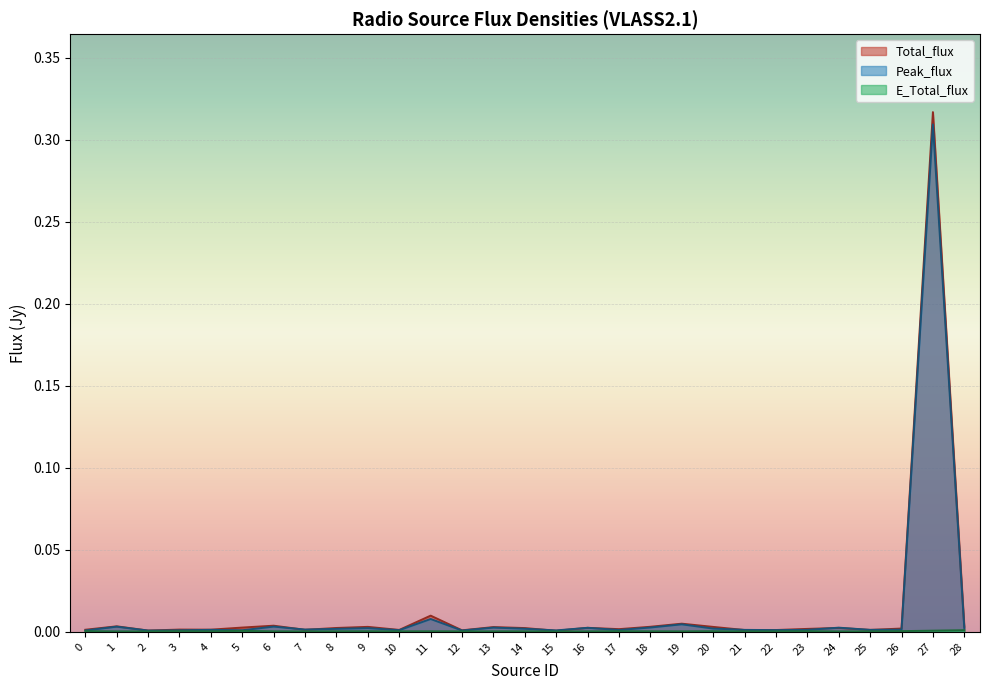

Which category has the highest value across all series?

27